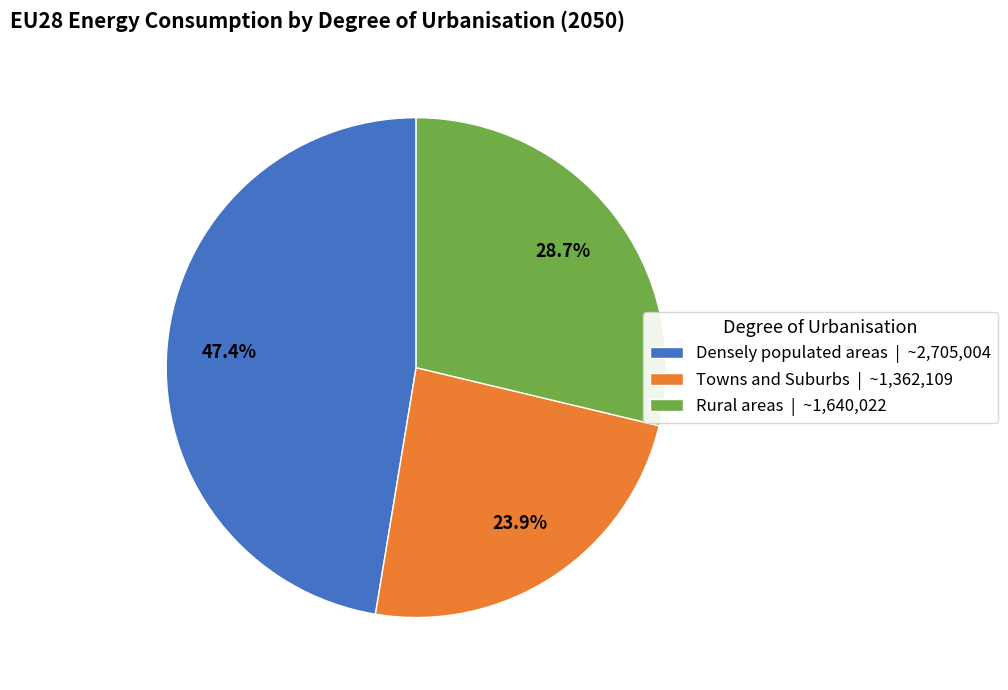

To the nearest percent, what percentage of the pie is Towns and Suburbs?

24%